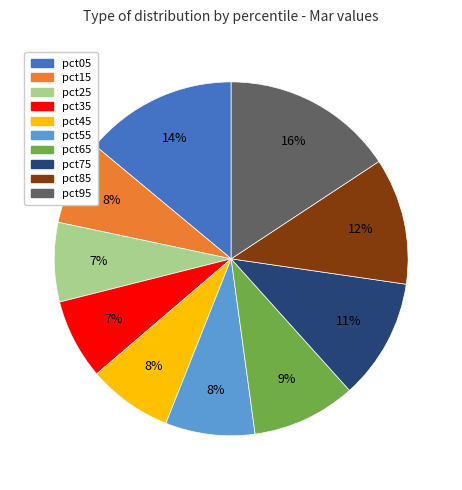

Which category has the biggest portion of the pie?

pct95